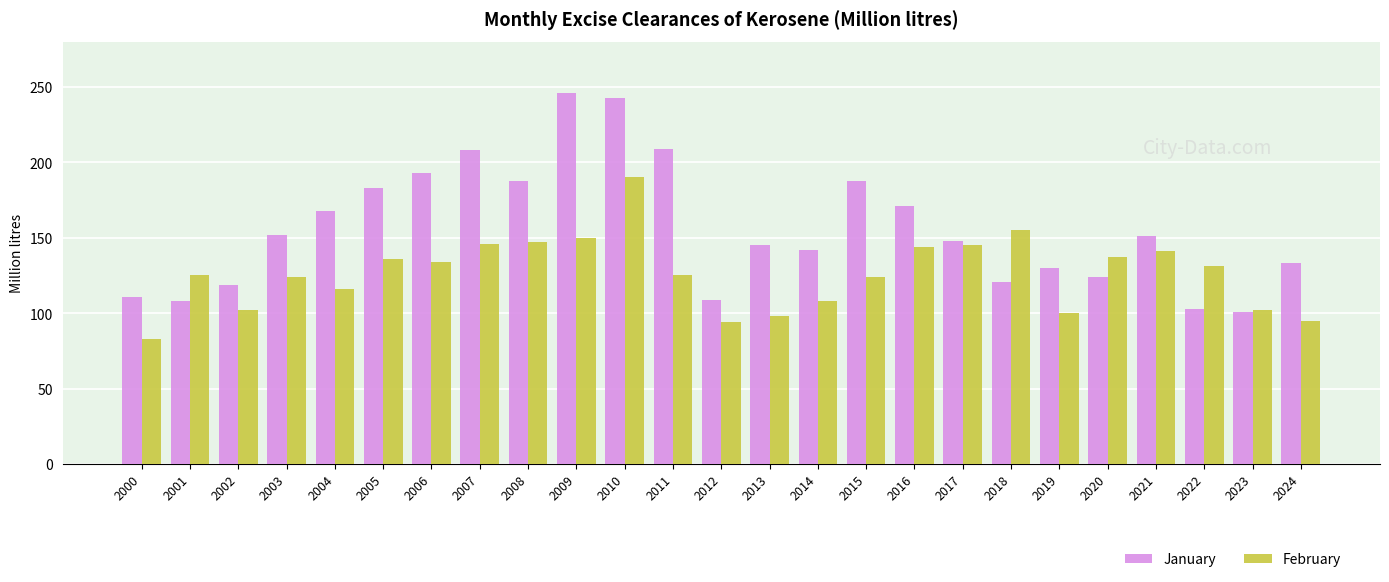

What is the value of the January bar at the 1st from the left?

111